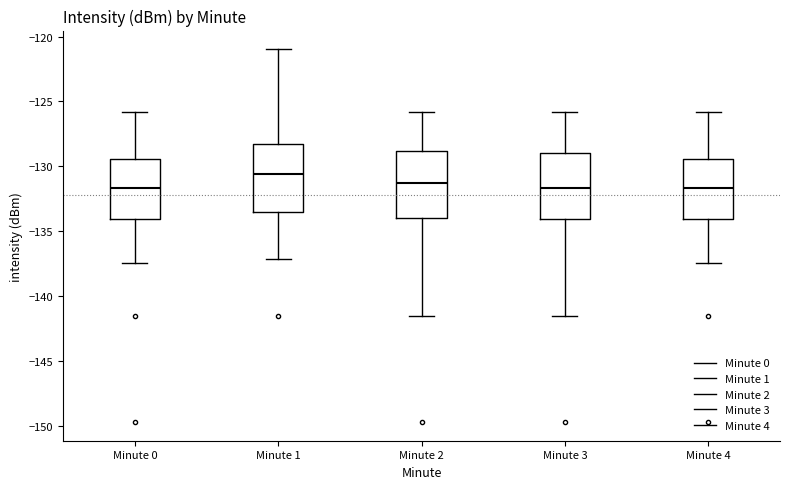

Which box's median line is the highest?

Minute 1